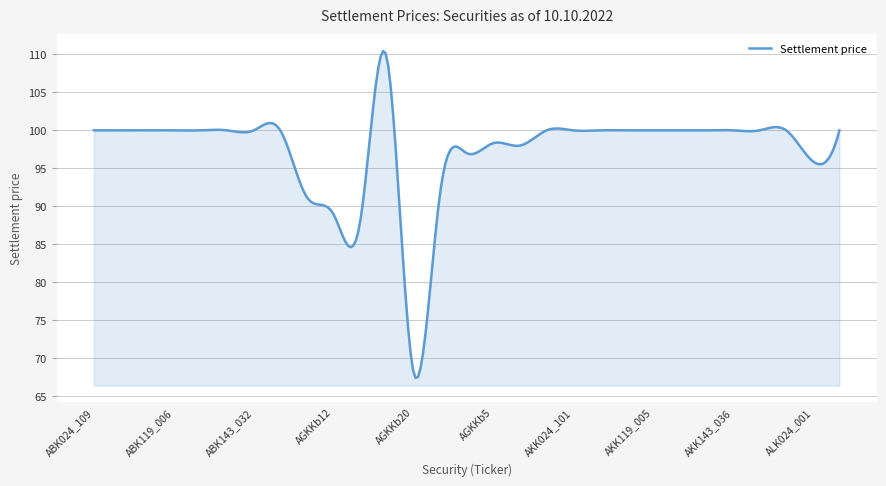

What is the difference between the maximum and minimum values?

43.1